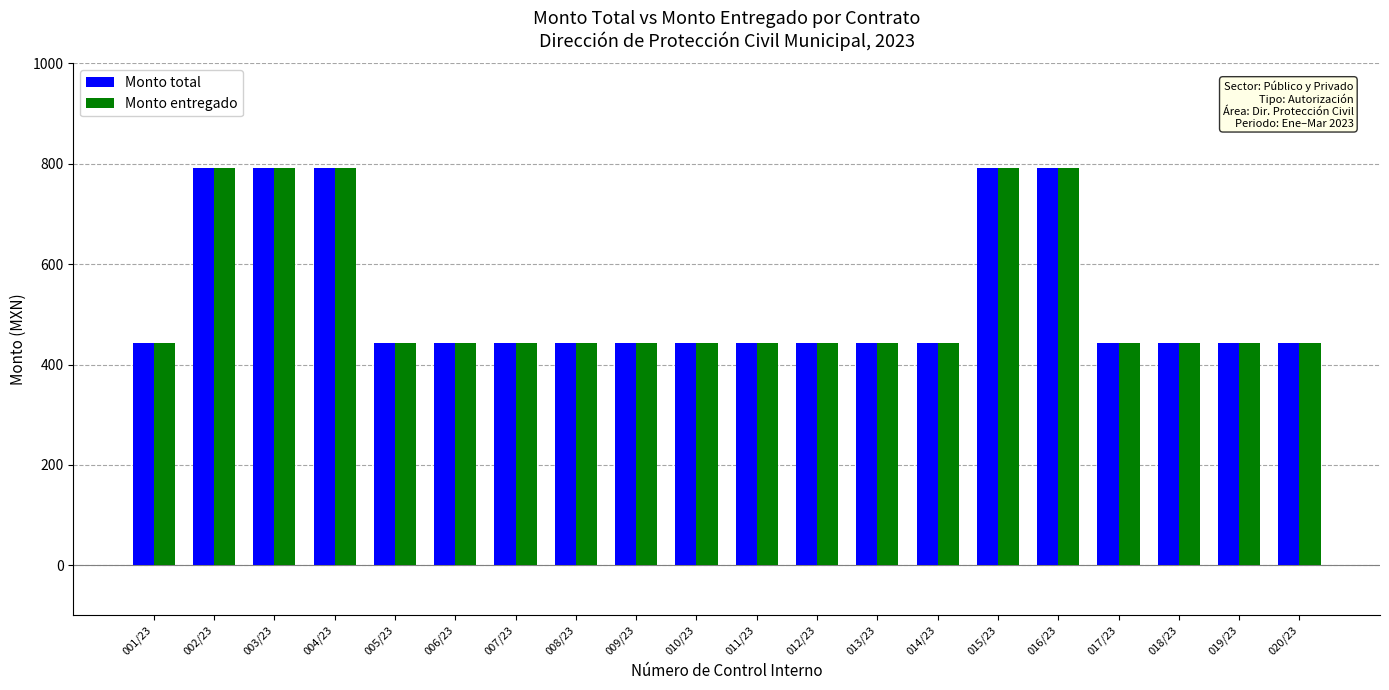

At how many categories does at least one series exceed 727?

5